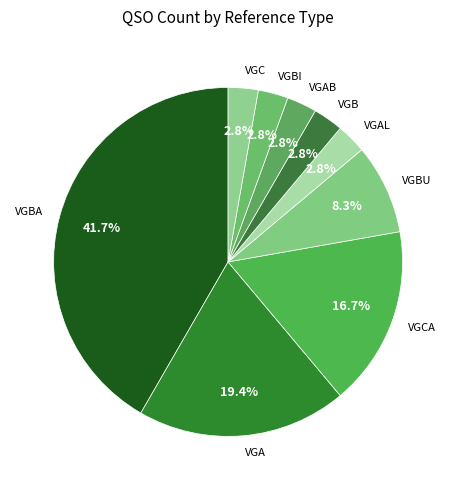

To the nearest percent, what portion does VGA represent?

19%